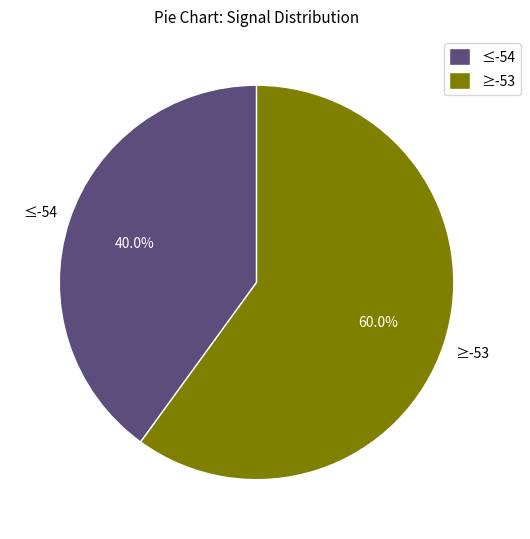

What portion of the pie excludes ≥-53?

40.0%